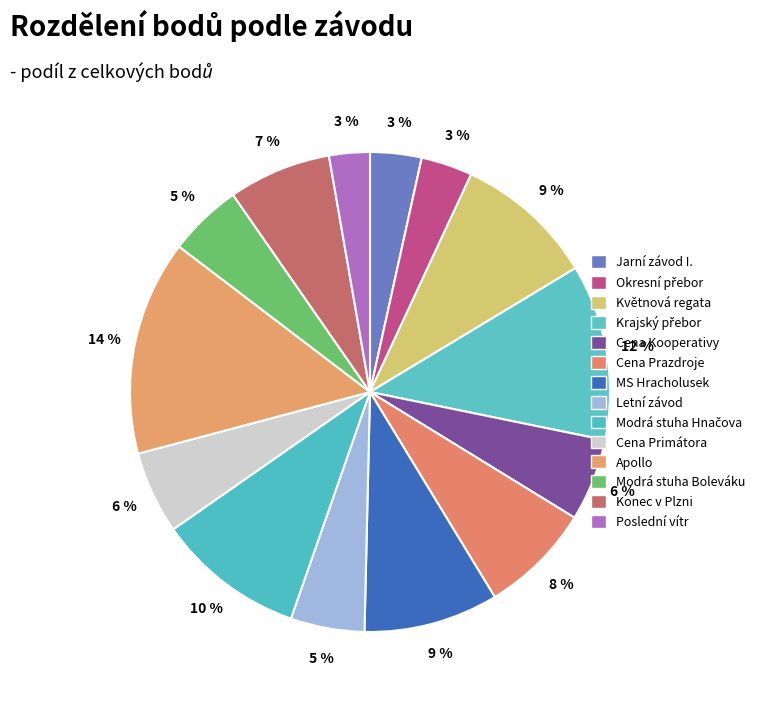

What is the total percentage of Jarní závod I. and Modrá stuha Boleváku?

8.4%